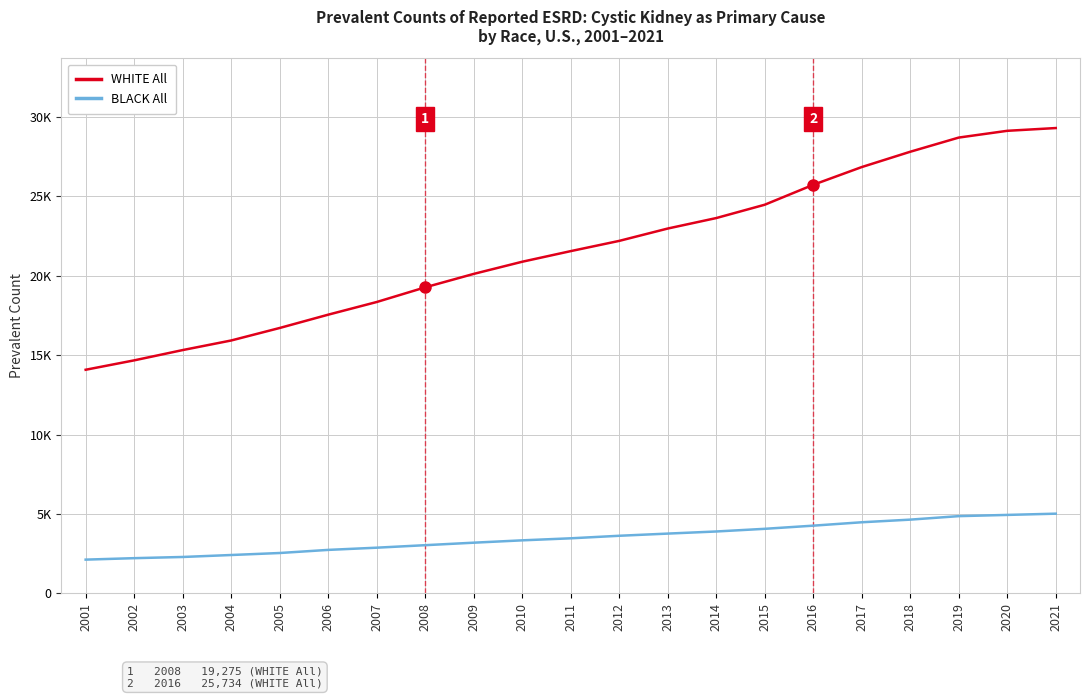

True or false: BLACK All has a value of 3623 at 2012.

True